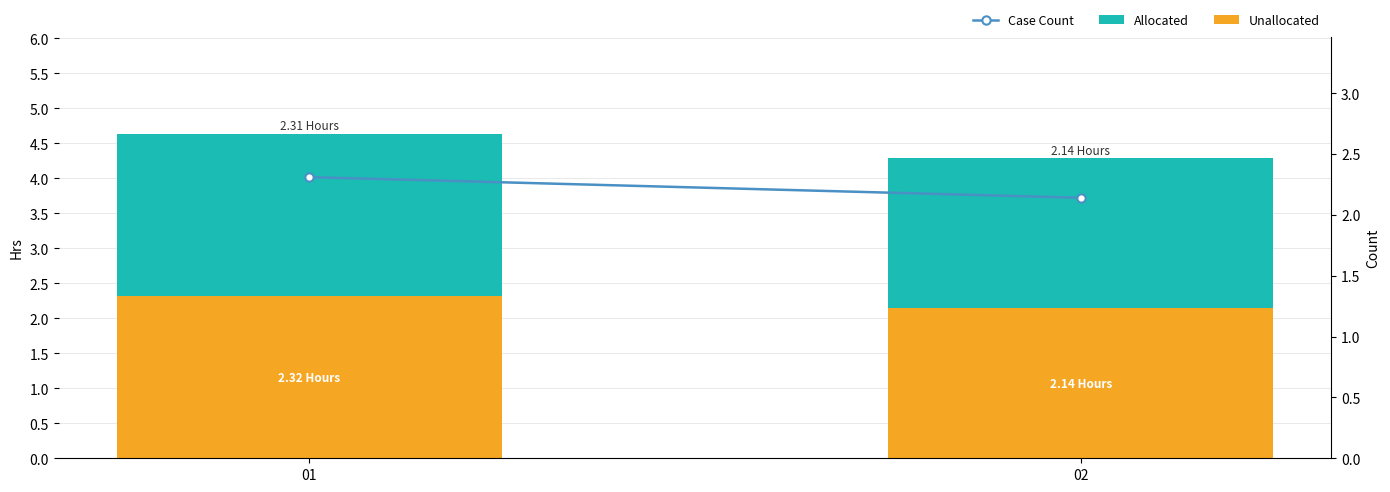

Is the value of Unallocated at 01 greater than the value of Case Count at 02?

Yes